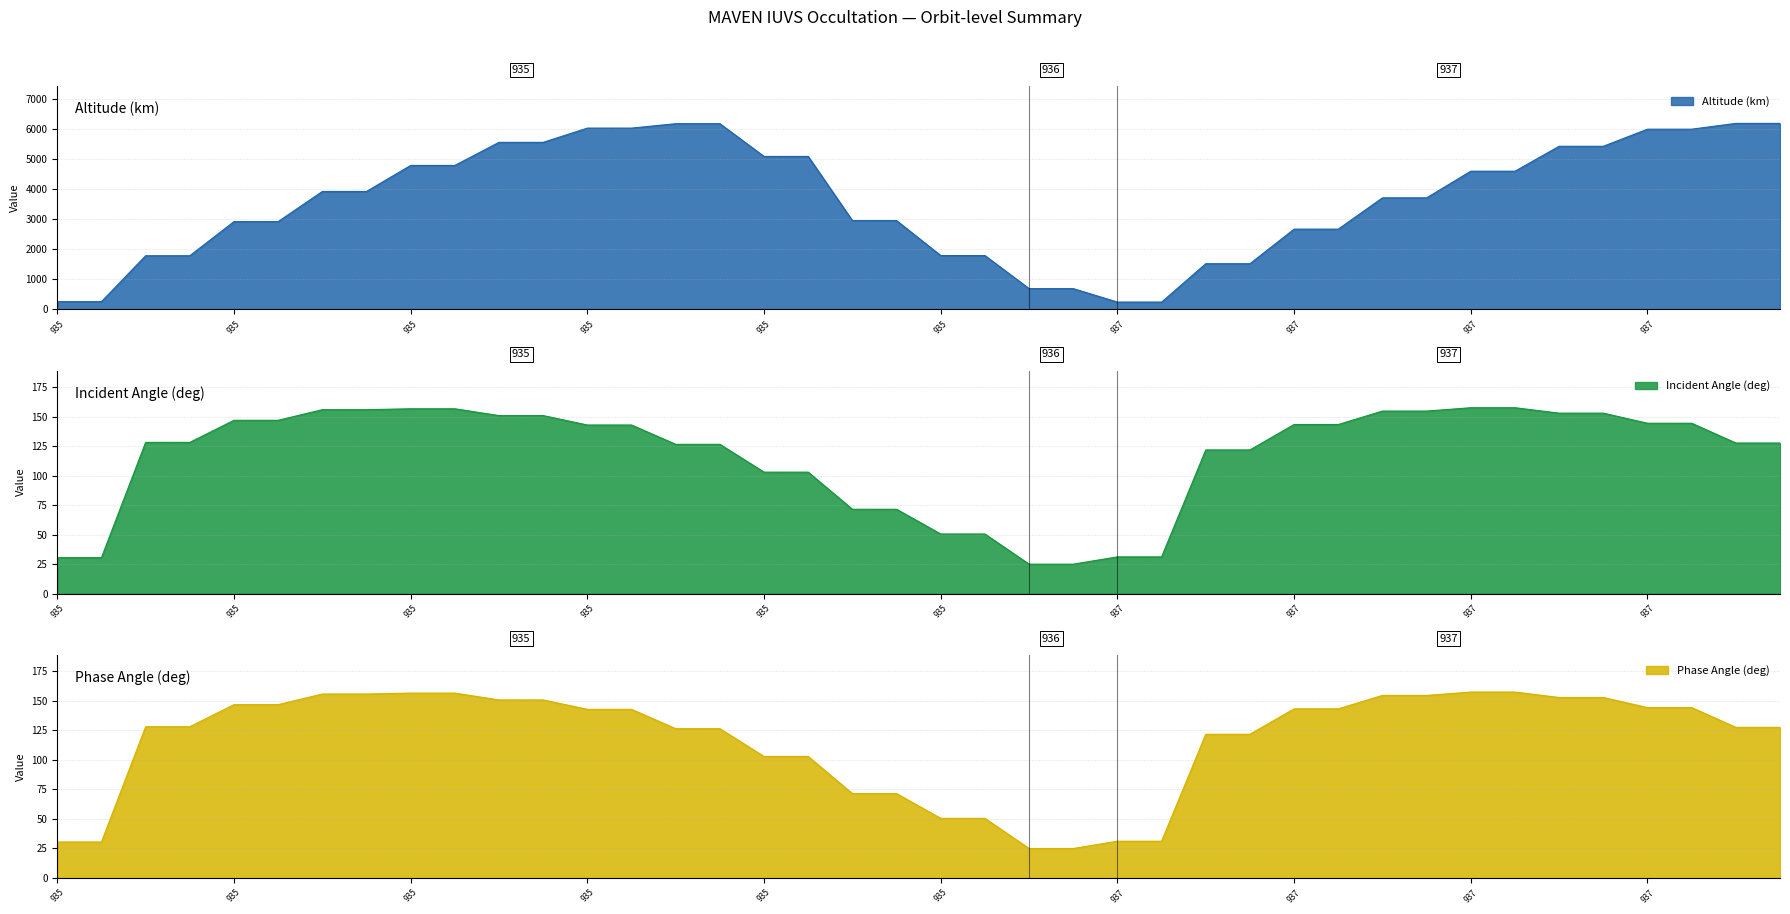

True or false: Incident Angle(deg) has more than 2 interior local peaks.

False